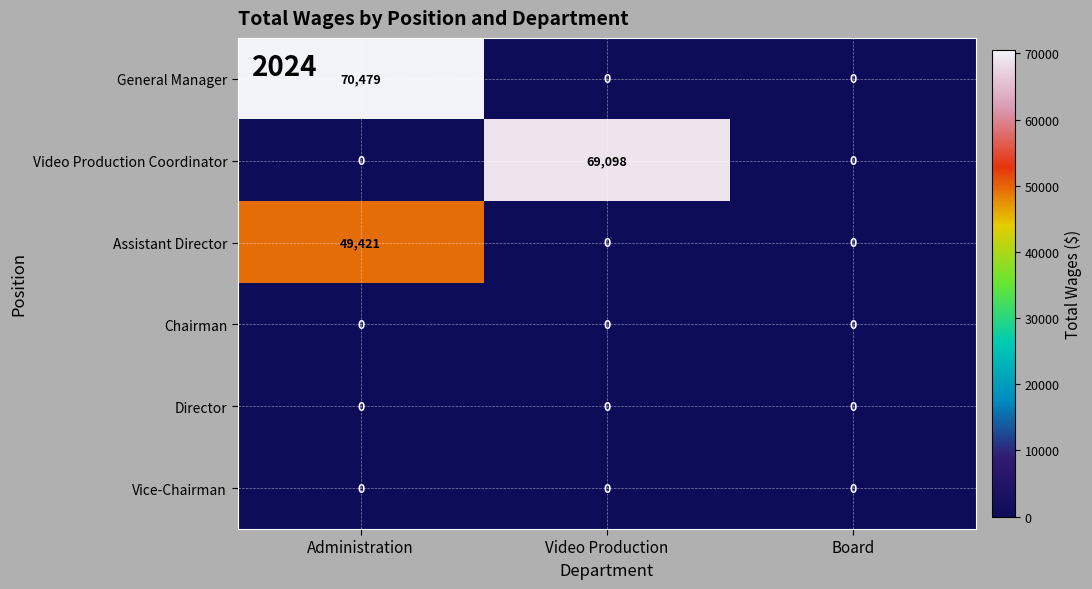

At how many categories does at least one series exceed 31174?

2